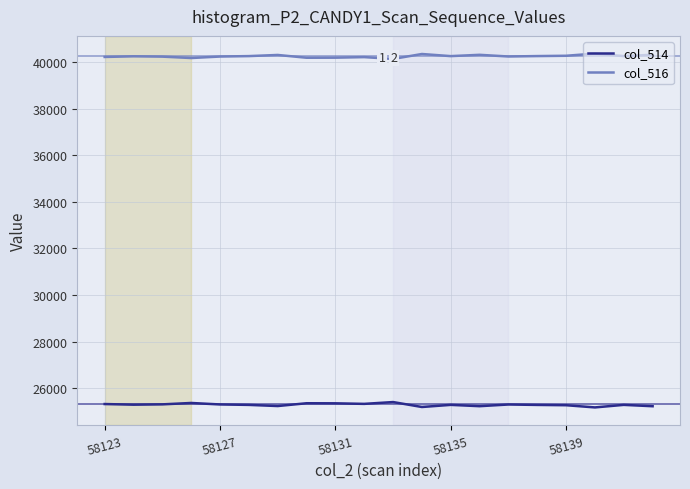

Where does the col_516 series first go above 40253?

5